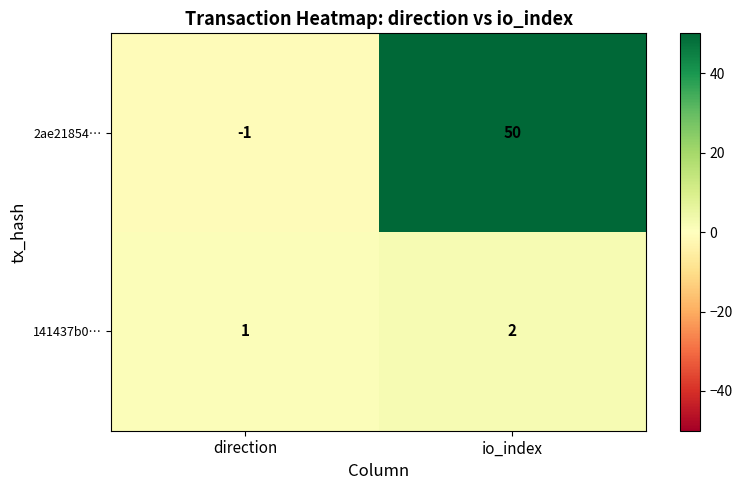

At which label is 2ae21854… closest to 24?

direction